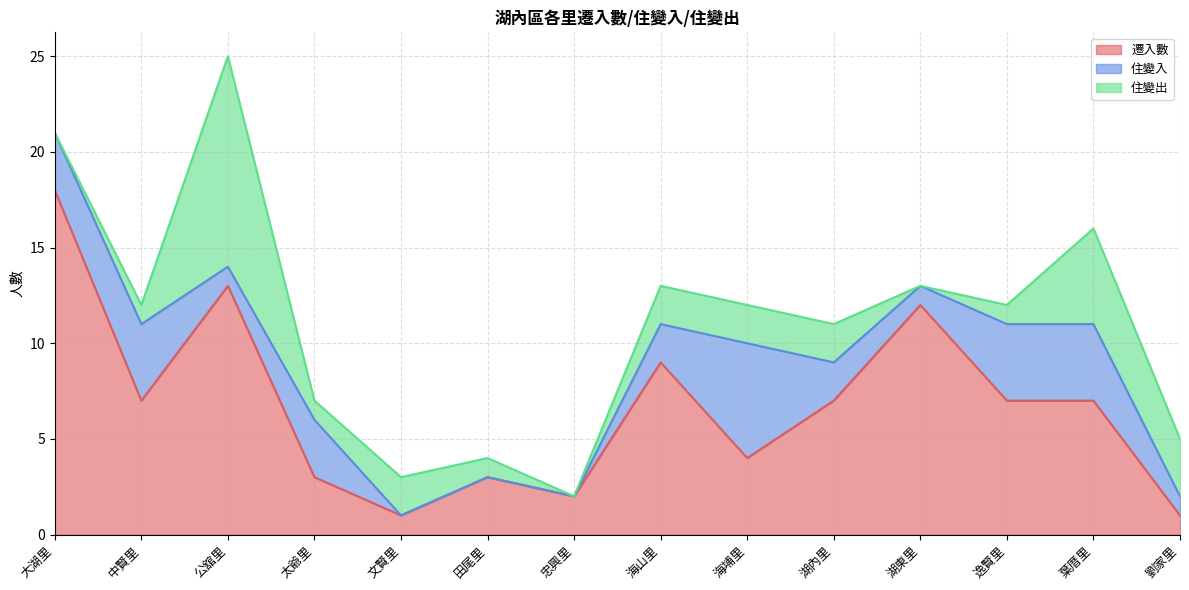

True or false: 住變入 has a value of 2 at 大湖里.

False